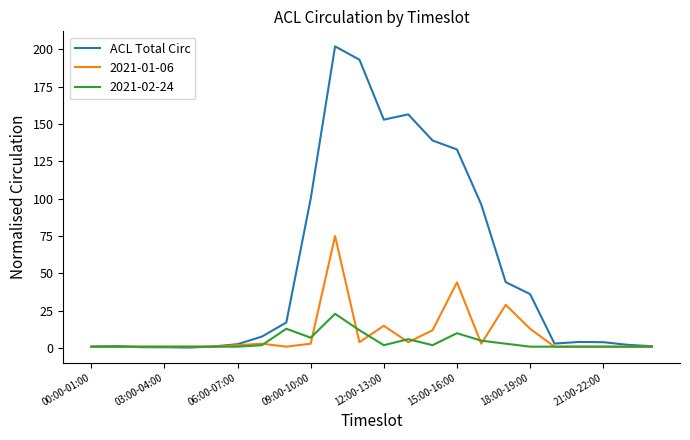

What is the highest value of the ACL Total Circ series?

201.8